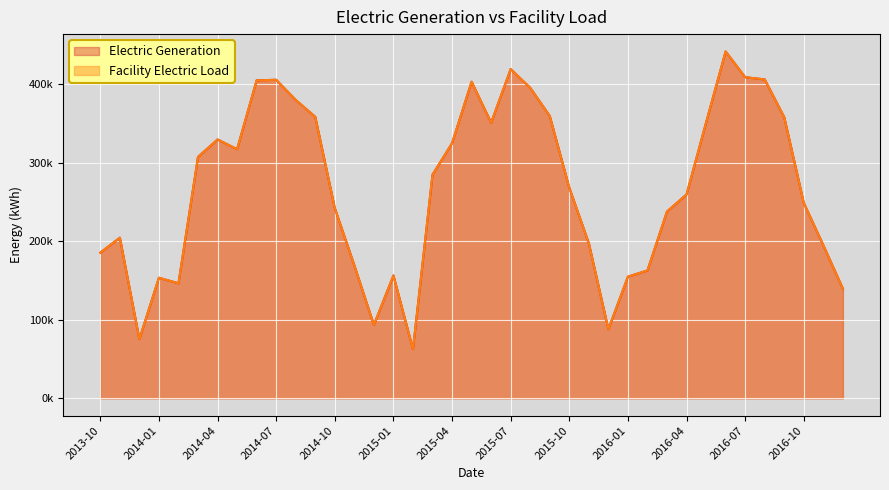

Reading right to left, what are all the values shown in this chart?

Electric Generation: 139573.8	194894.5	248824.5	357953.8	406113.5	408963.8	441744.5	351176.1	259643.2	237891.0	162859.2	154923.5	88012.2	197385.1	268235.6	359560.4	395485.2	419243.8	351006.2	403204.5	324886.2	284808.0	62695.7	156461.0	93470.5	169335.6	242192.4	358469.8	379984.0	405652.8	404933.2	317253.1	329618.0	307415.7	146462.3	153525.7	75430.6	204543.3	185494.2
Facility Electric Load: 139573.8	194894.5	248824.5	357953.8	406113.5	408963.8	441744.5	351176.1	259643.2	237891.0	162859.2	154923.5	88012.2	197385.1	268235.6	359560.4	395485.2	419243.8	351006.2	403204.5	324886.2	284808.0	62695.7	156461.0	93470.5	169335.6	242192.4	358469.8	379984.0	405652.8	404933.2	317253.1	329618.0	307415.7	146462.3	153525.7	75430.6	204543.3	185494.2